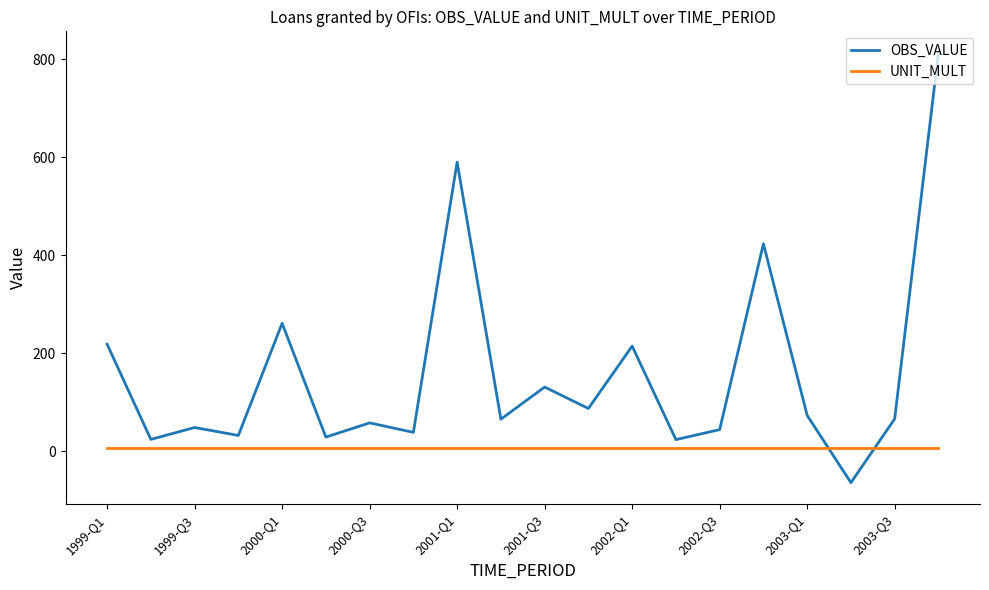

Rank the series by their maximum value, from highest to lowest.

OBS_VALUE, UNIT_MULT